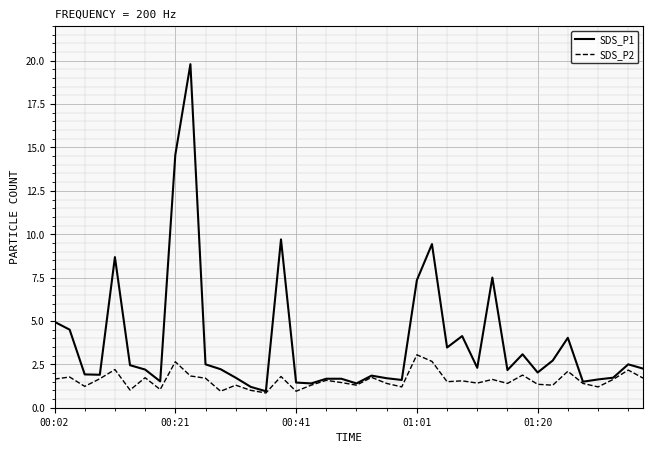

Rank the series by their maximum value, from lowest to highest.

SDS_P2, SDS_P1